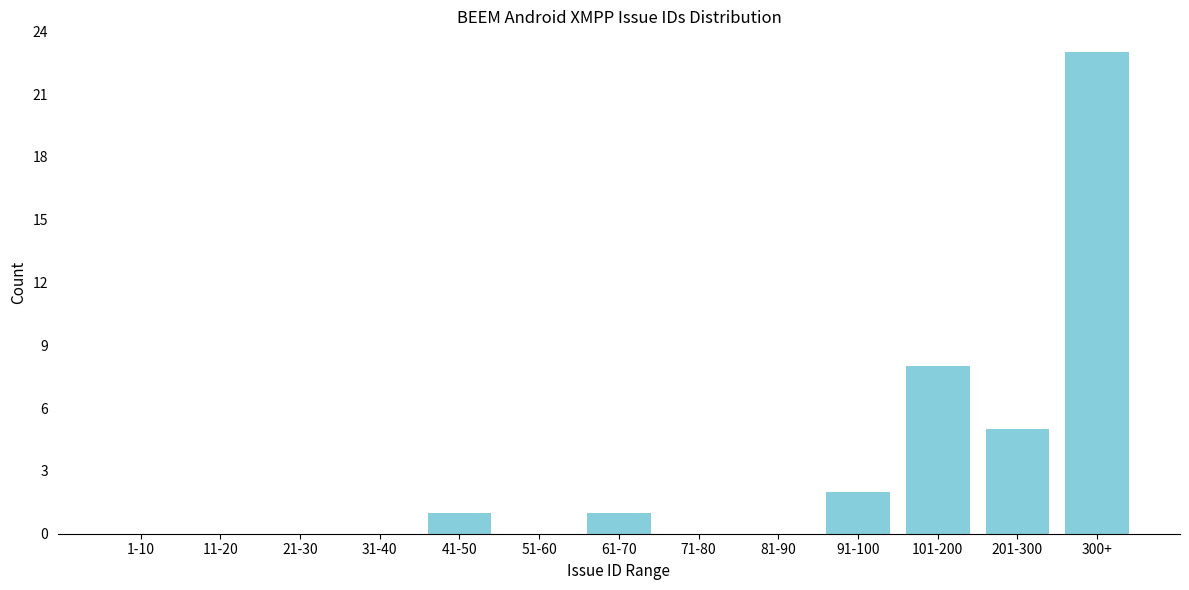

Reading left to right, what are all the values shown in this chart?

1-10=0	11-20=0	21-30=0	31-40=0	41-50=1	51-60=0	61-70=1	71-80=0	81-90=0	91-100=2	101-200=8	201-300=5	300+=23